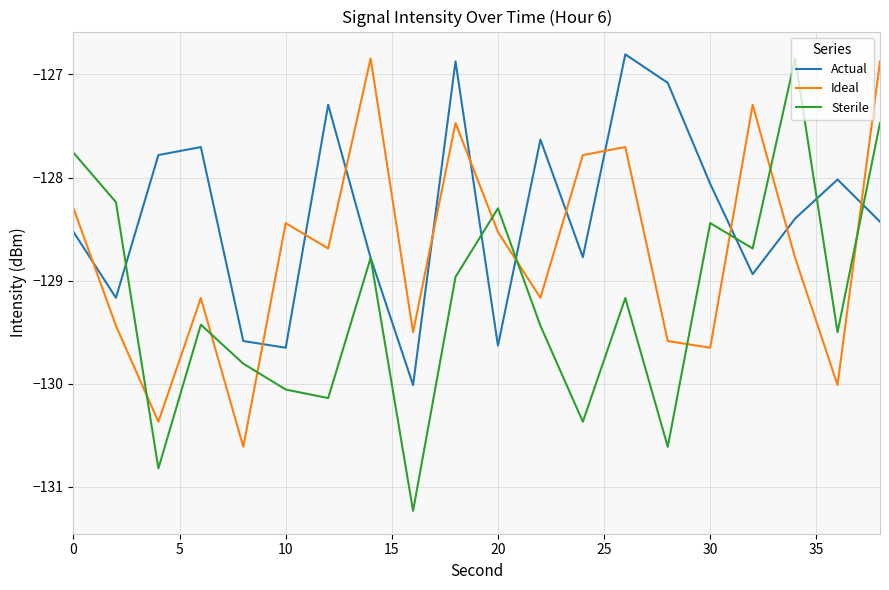

Is this an area chart (filled region under the line)?

No